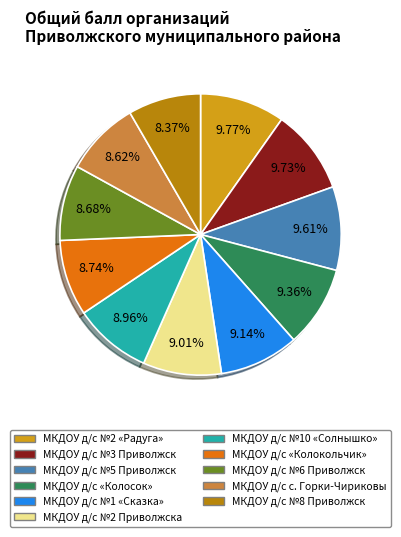

Does any single category account for the majority?

No